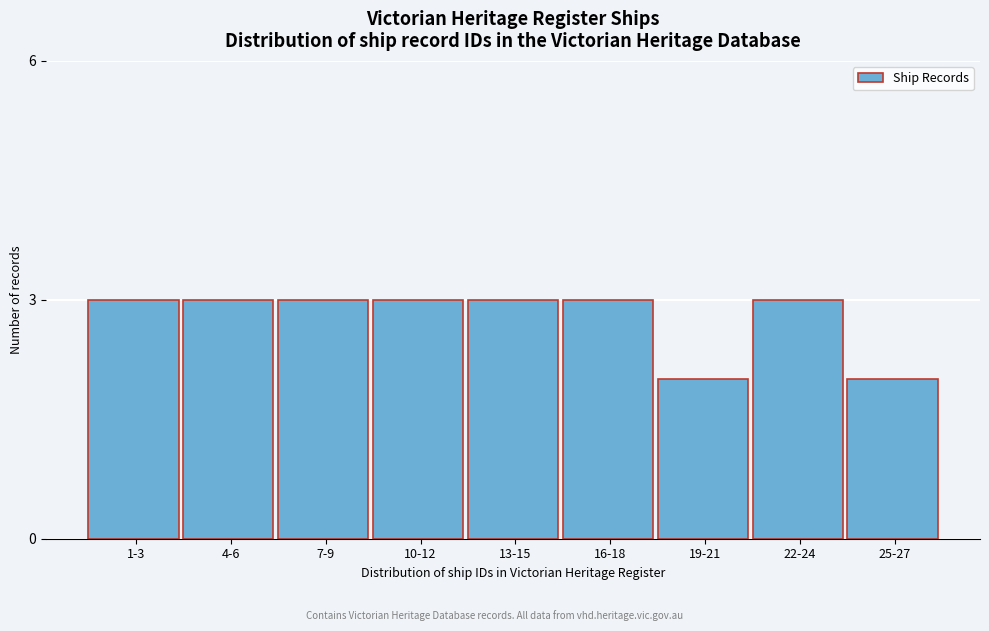

Reading left to right, list all the values displayed in this chart.

1-3=3	4-6=3	7-9=3	10-12=3	13-15=3	16-18=3	19-21=2	22-24=3	25-27=2